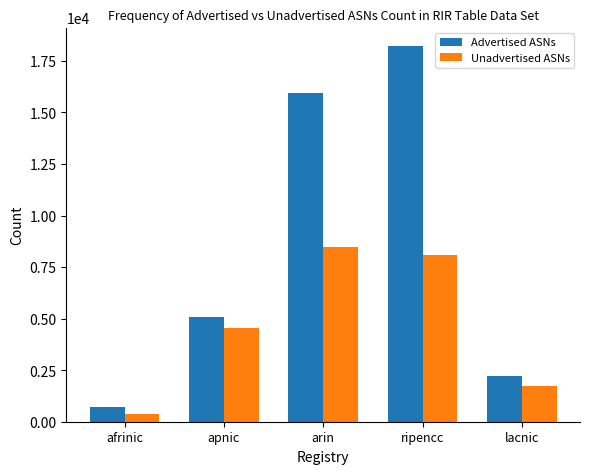

Which series changed the most between apnic and lacnic?

Advertised ASNs